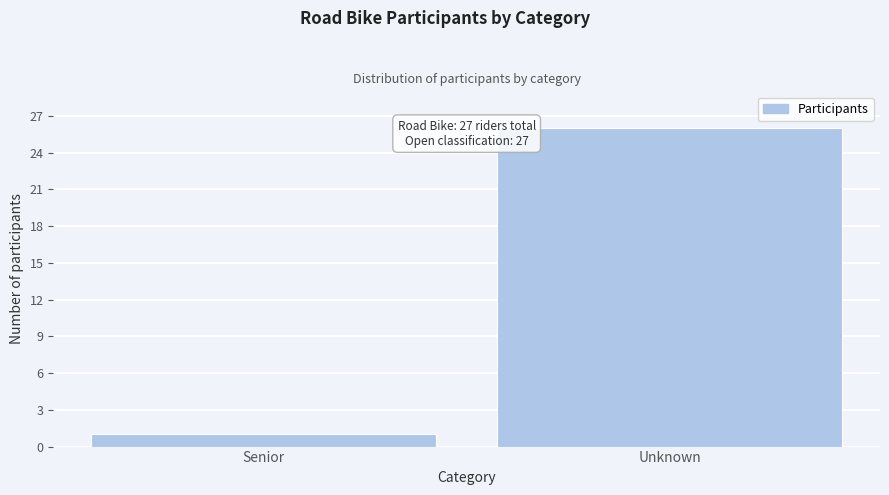

Reading left to right, transcribe all the data shown in this chart.

1	26